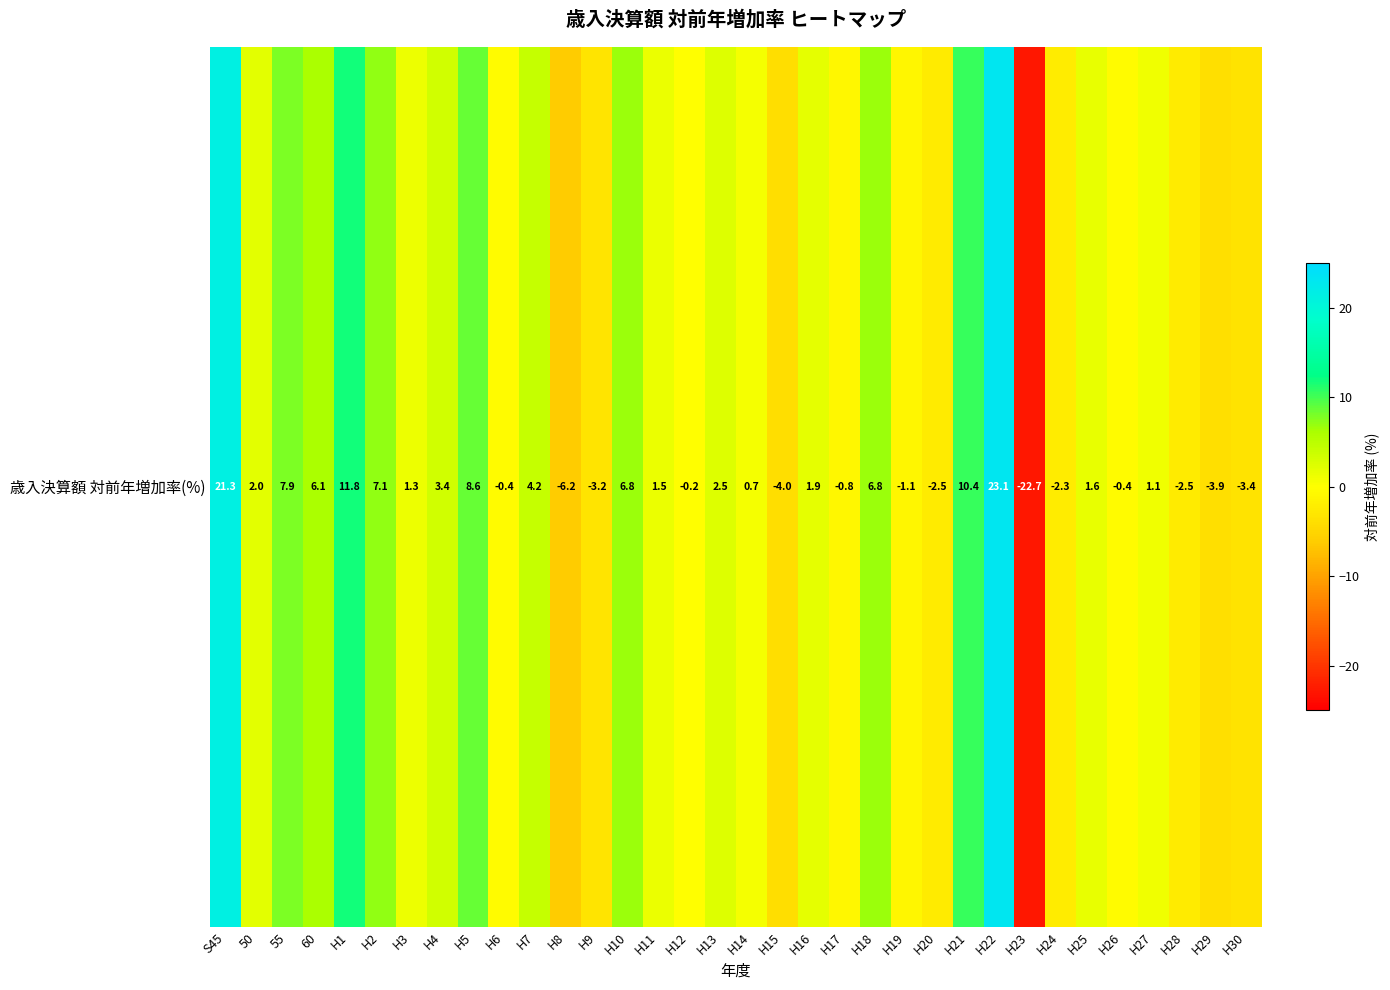

List the labels in order of value, smallest first.

H23, H8, H15, H29, H30, H9, H28, H20, H24, H19, H17, H26, H6, H12, H14, H27, H3, H11, H25, H16, 50, H13, H4, H7, 60, H18, H10, H2, 55, H5, H21, H1, S45, H22